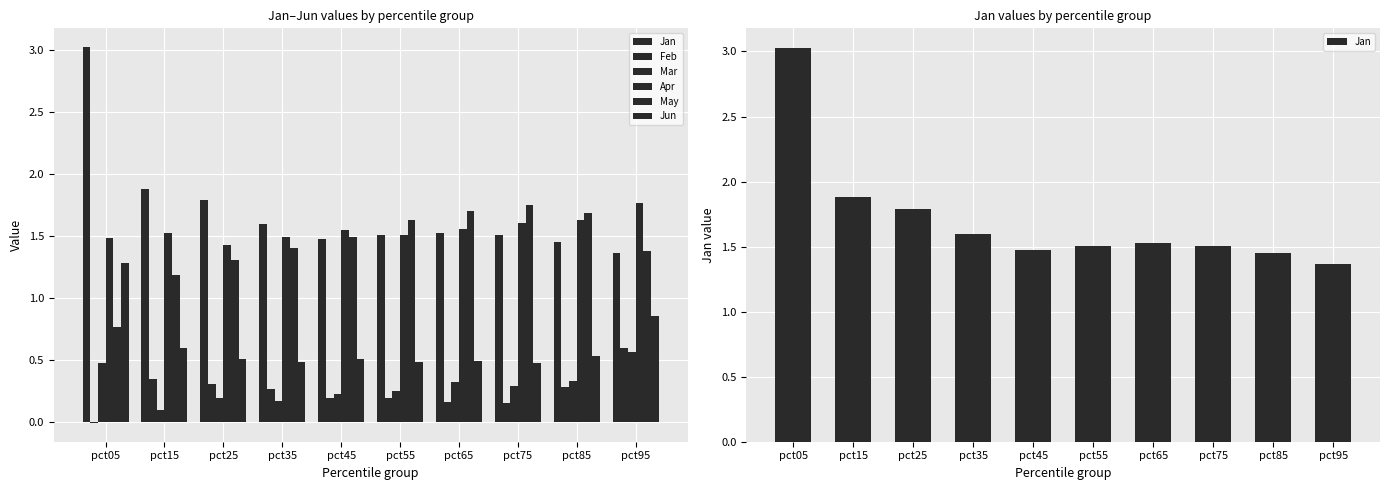

The value of Feb at pct75 is 0.1. True or false?

True